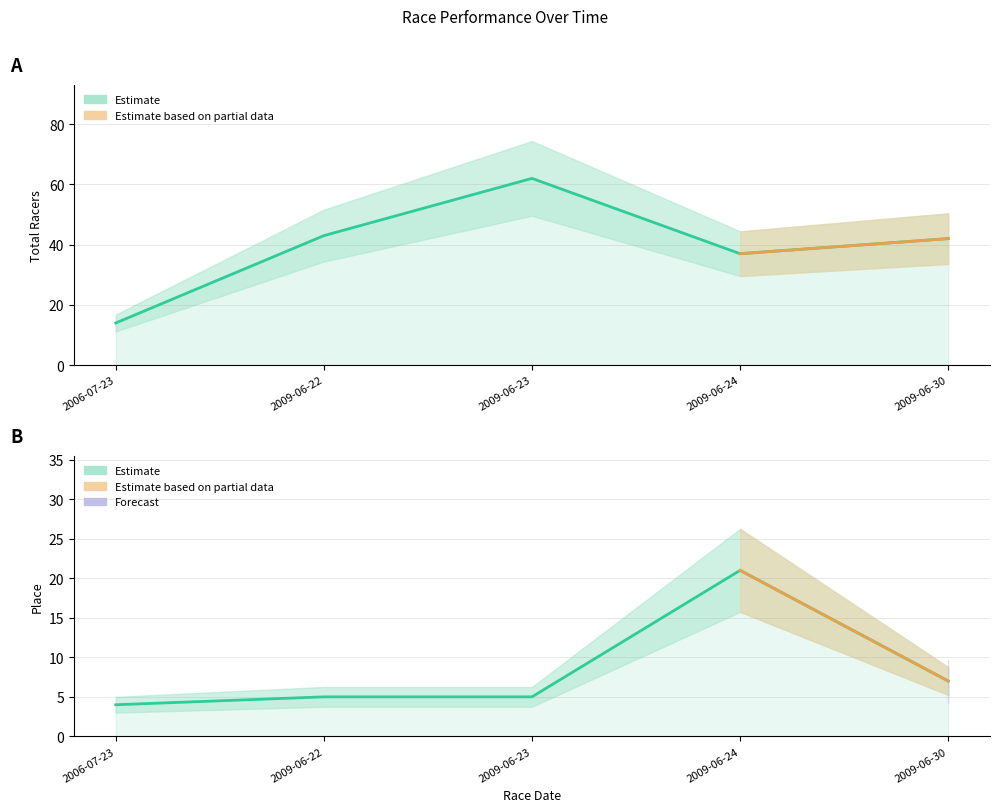

What is the difference between the maximum and minimum values in the Place series?

17